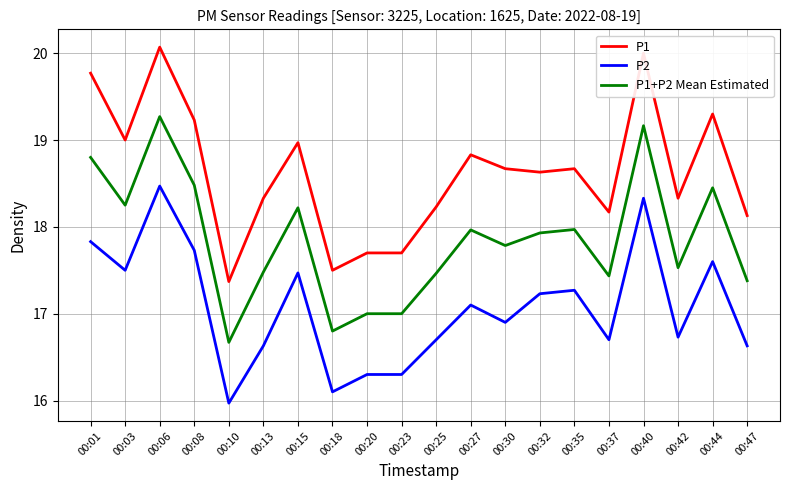

Which series has the widest spread of values?

P1